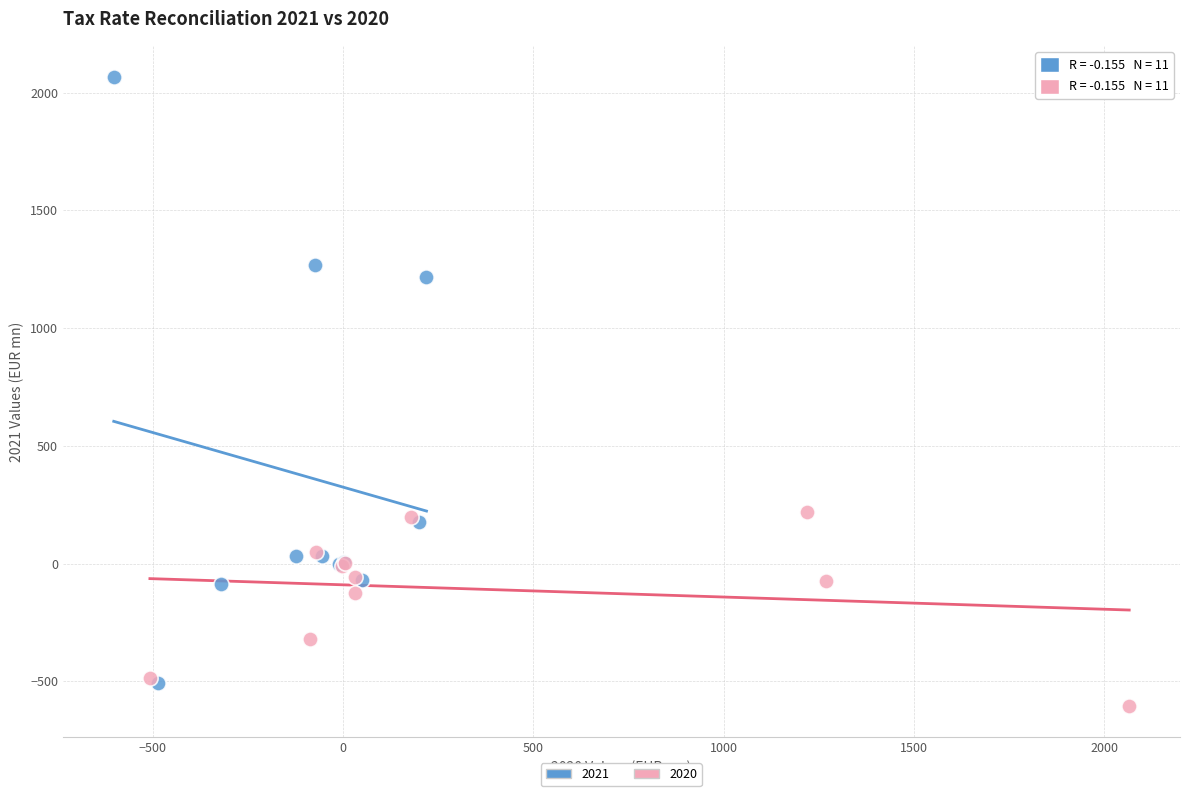

Which series reaches the minimum Y coordinate?

2020